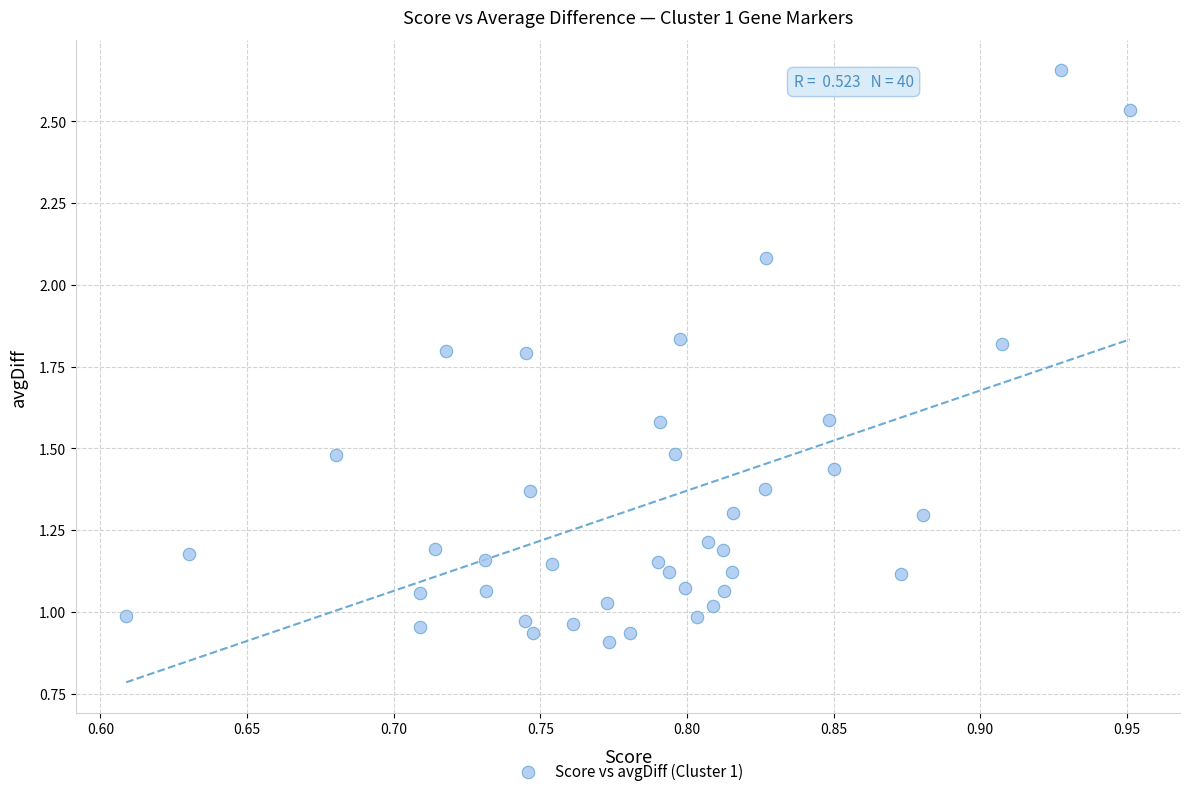

What is the range of X values (max minus min)?

0.3